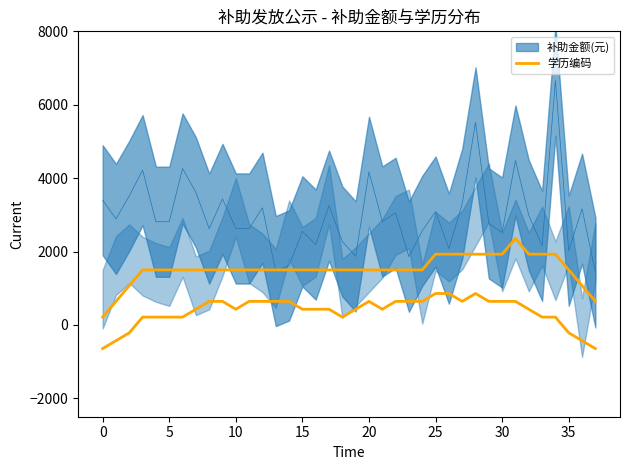

Does the chart have visible grid lines?

No